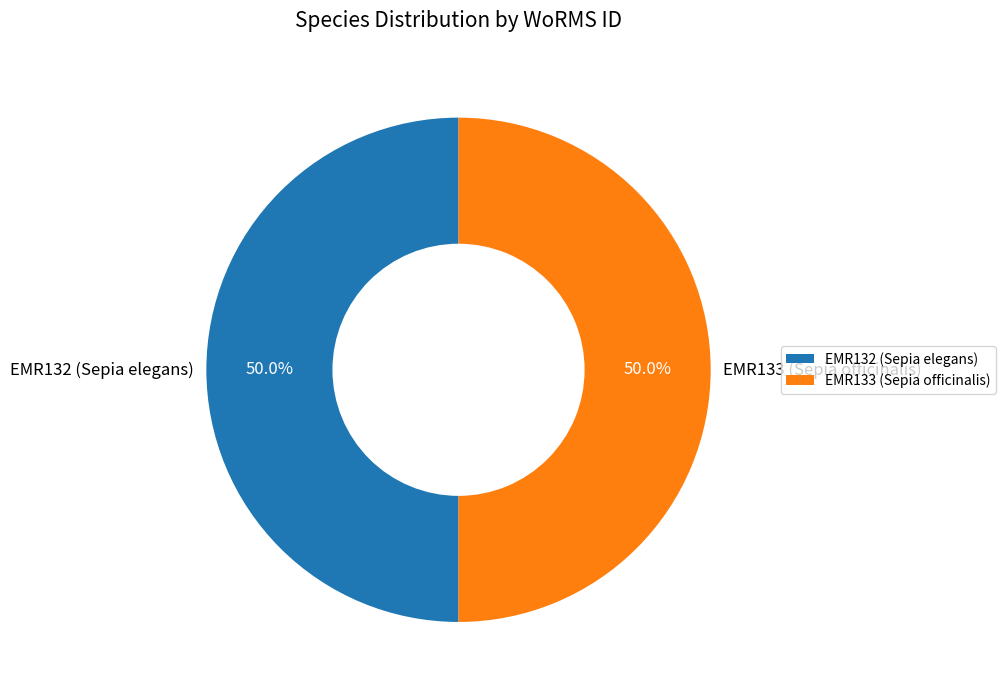

To the nearest percent, what is the combined percentage of EMR133 (Sepia officinalis) and EMR132 (Sepia elegans)?

100%